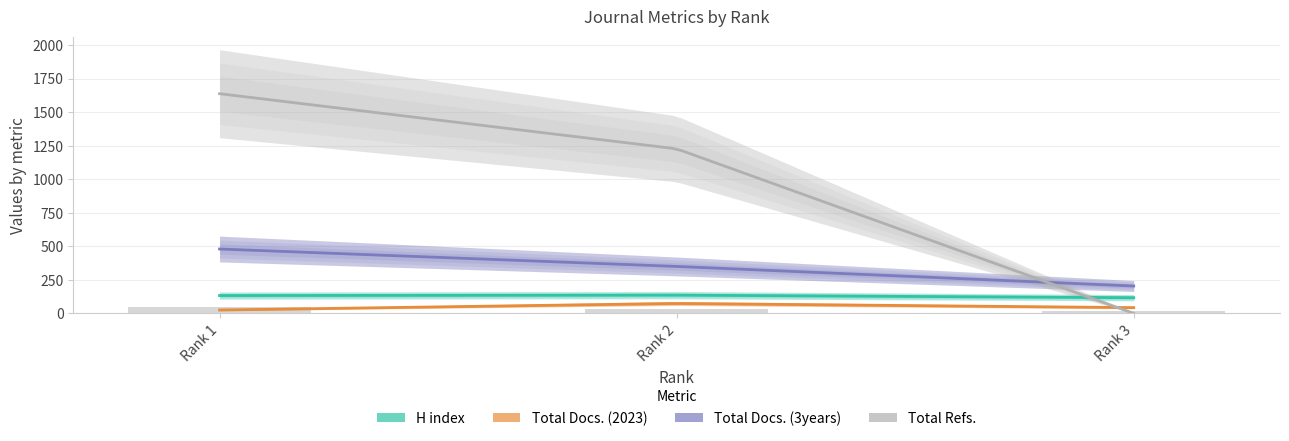

What is the difference between the highest and lowest values at Rank 2?

1153